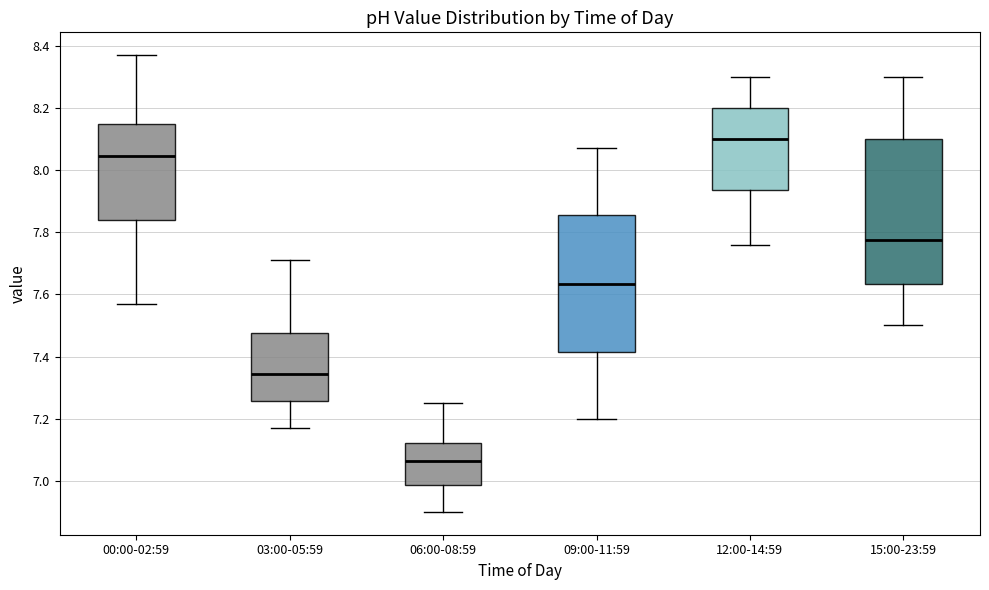

Reading left to right, read every box against the y-axis: the position of its median line, the range the box covers, and the ends of its whiskers. The values are not printed on the chart, so give them approximately, as read against the axis.

00:00-02:59: median 8.04, box 7.84 to 8.16, whiskers 7.58 to 8.38
03:00-05:59: median 7.34, box 7.26 to 7.48, whiskers 7.18 to 7.72
06:00-08:59: median 7.06, box 6.98 to 7.12, whiskers 6.90 to 7.26
09:00-11:59: median 7.64, box 7.42 to 7.86, whiskers 7.20 to 8.08
12:00-14:59: median 8.10, box 7.94 to 8.20, whiskers 7.76 to 8.30
15:00-23:59: median 7.78, box 7.64 to 8.10, whiskers 7.50 to 8.30